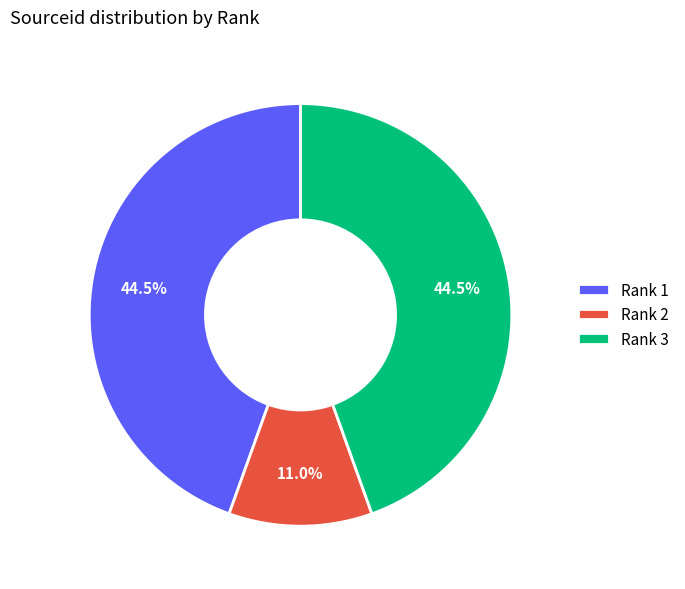

How many slices are in this pie chart?

3